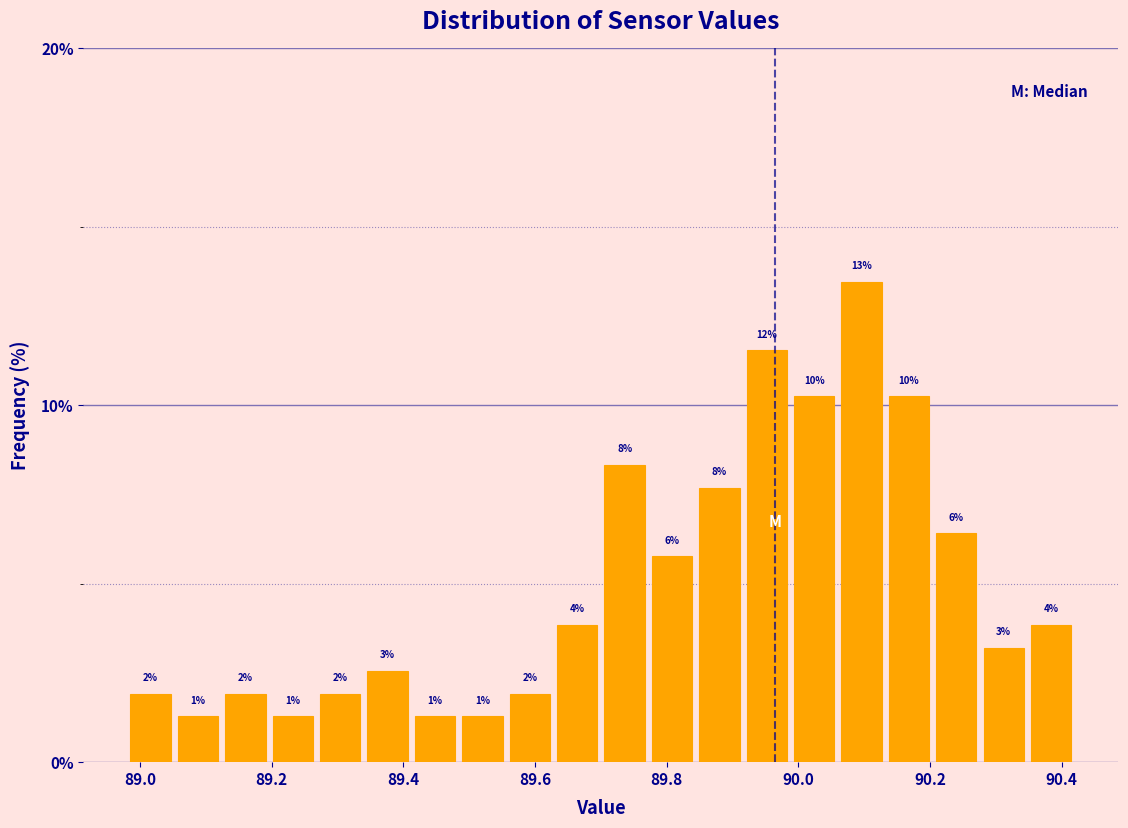

Around what value on the x-axis is the tallest bar? Give the approximate position of its centre, as read against the axis.

90.10